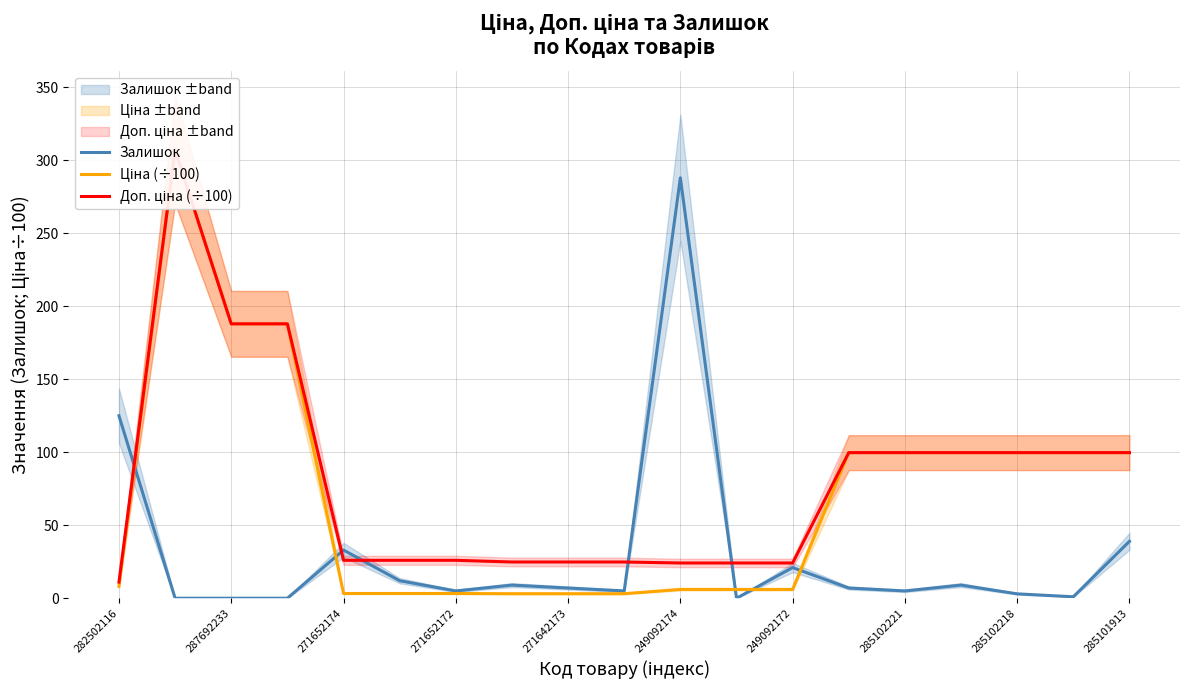

How many intersections are there between Залишок and Доп. ціна (÷100)?

5